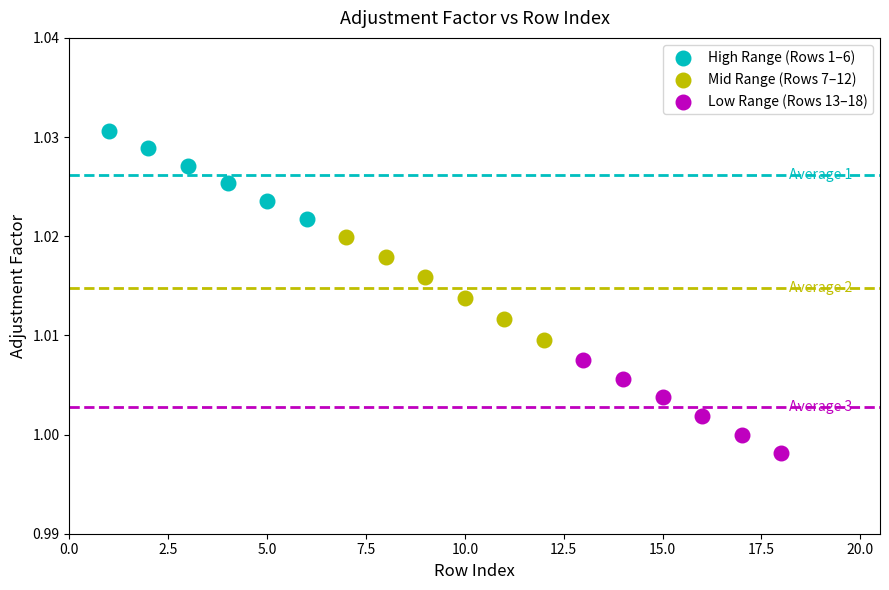

Which series has the largest Y range (max minus min)?

Mid Range (Rows 7–12)